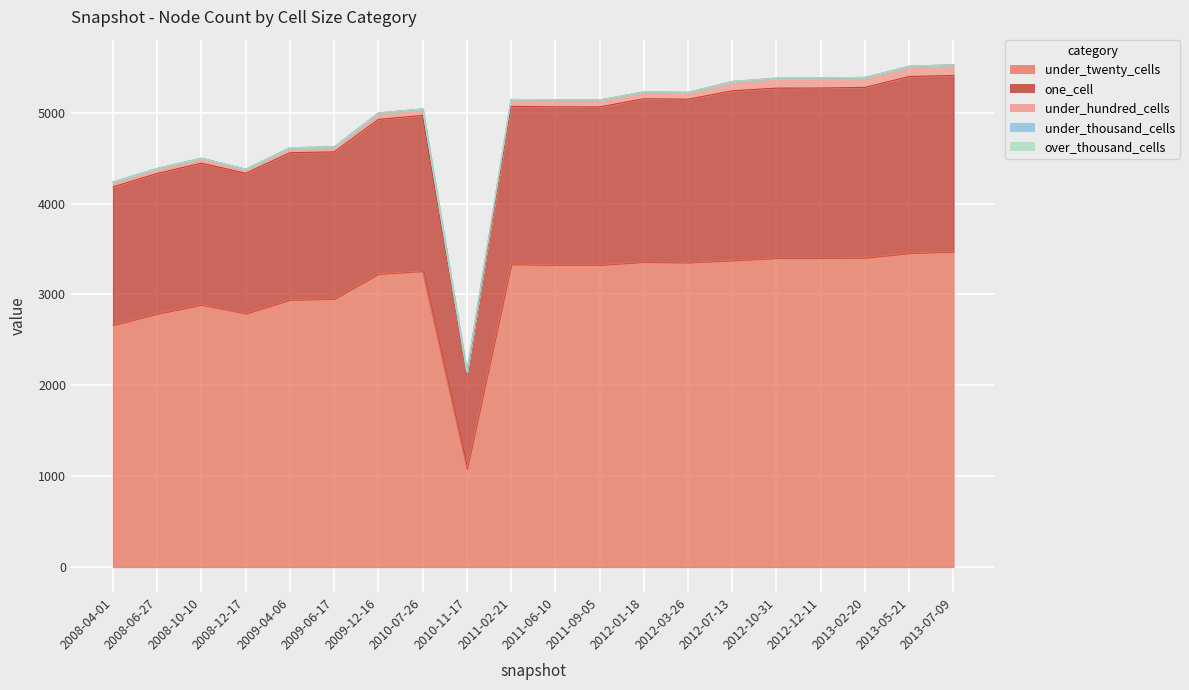

Which label corresponds to the largest value in the chart?

2013-07-09